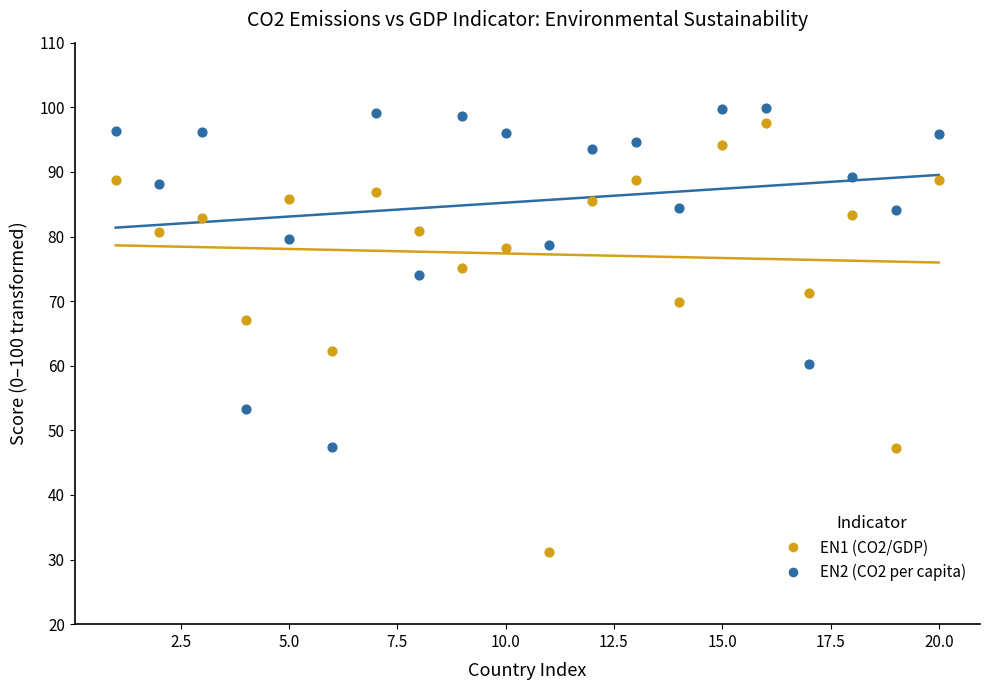

Which series has the widest spread of Y values?

EN1 (CO2/GDP)